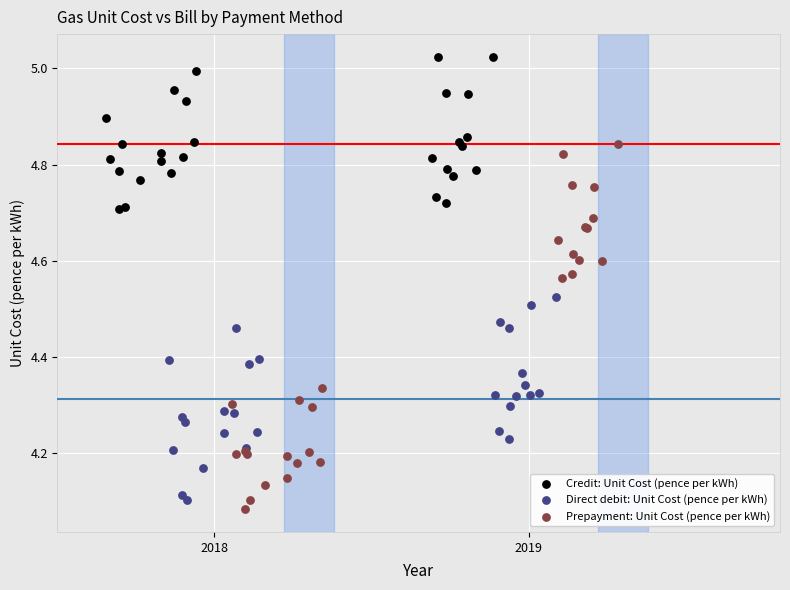

Which series reaches the maximum Y coordinate?

Credit: Unit Cost (pence per kWh)